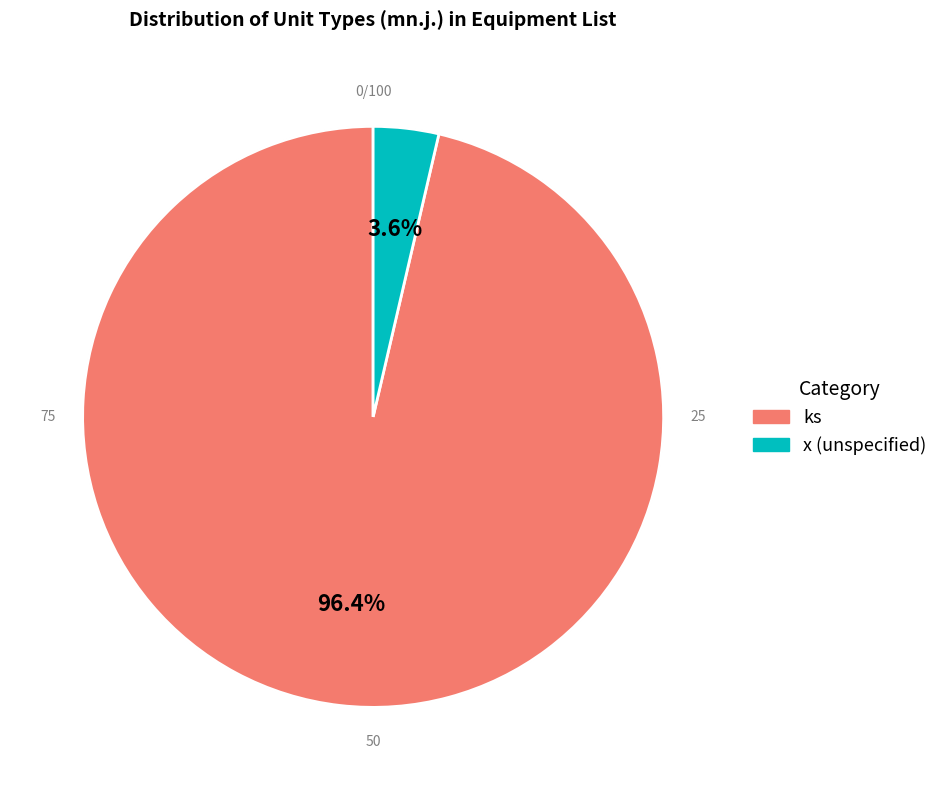

Which slice represents more than half of the pie?

ks